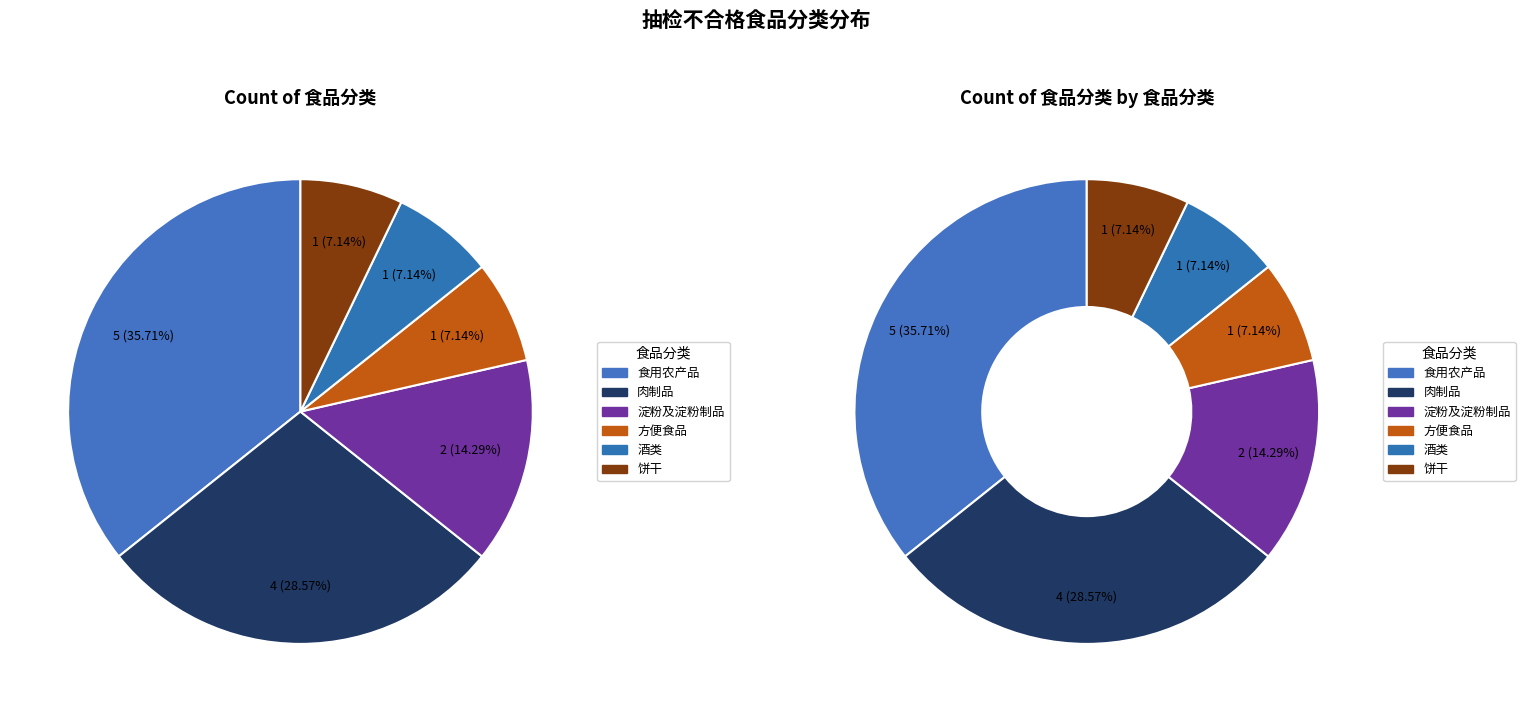

What is the largest slice in the pie chart?

食用农产品